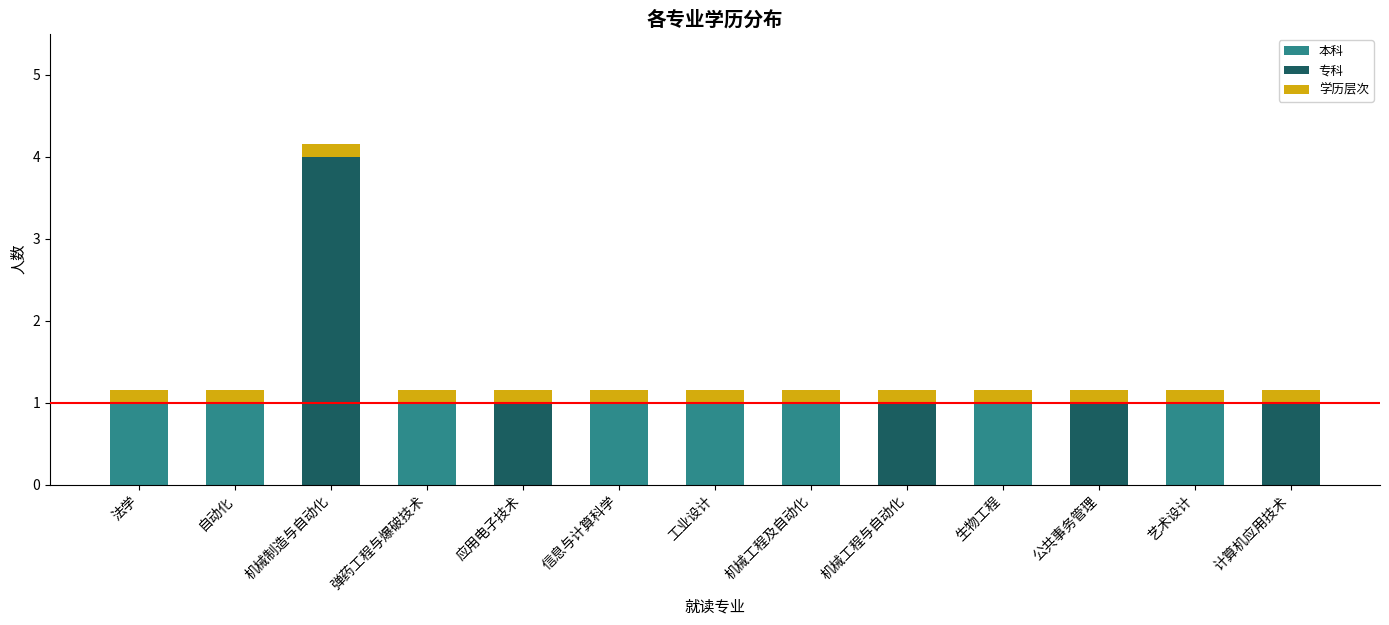

At which category is the sum across all series the highest?

机械制造与自动化